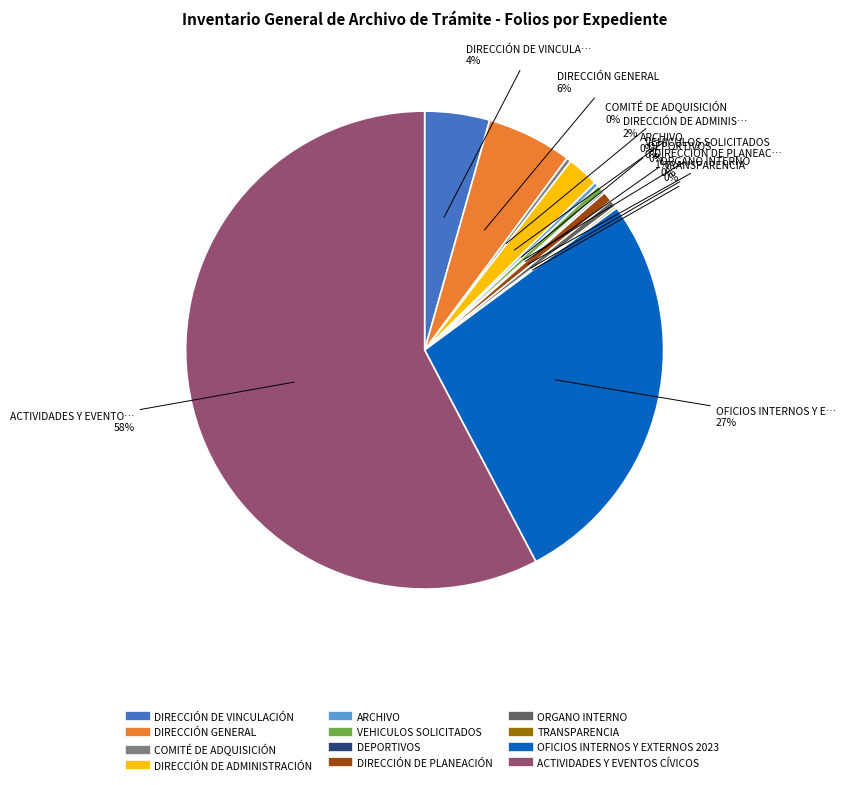

Approximately how many times larger is the value at ACTIVIDADES Y EVENTOS CÍVICOS compared to OFICIOS INTERNOS Y EXTERNOS 2023?

2.1